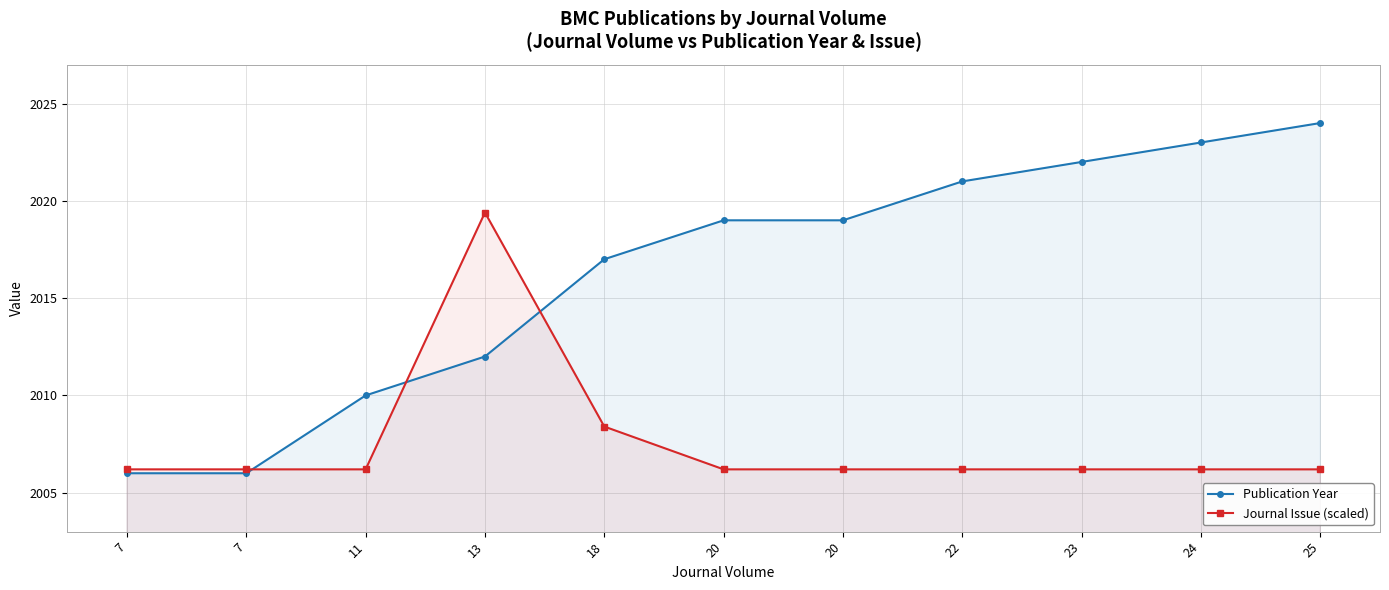

At which label does Publication Year first exceed 2019?

22